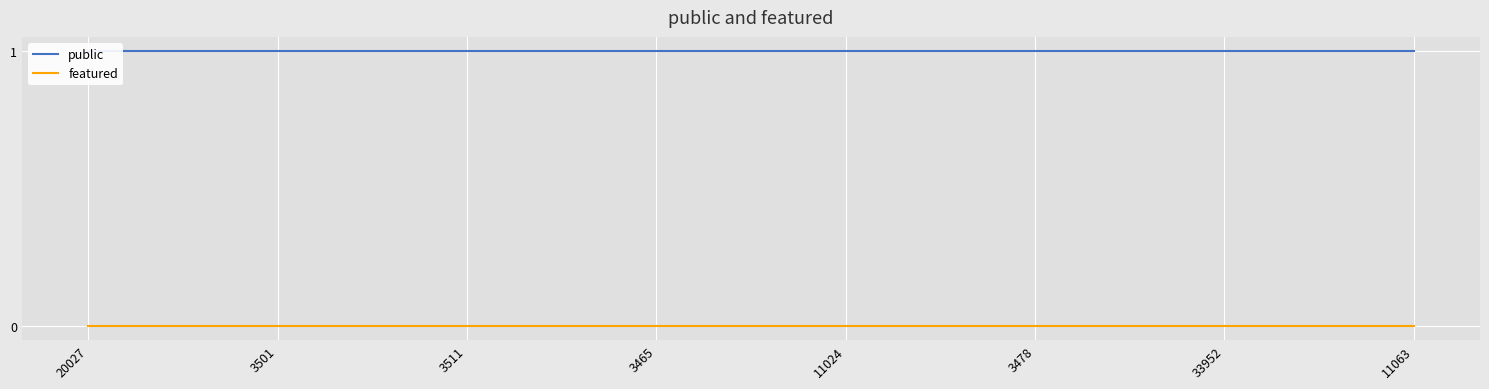

True or false: public and featured intersect in this chart.

False